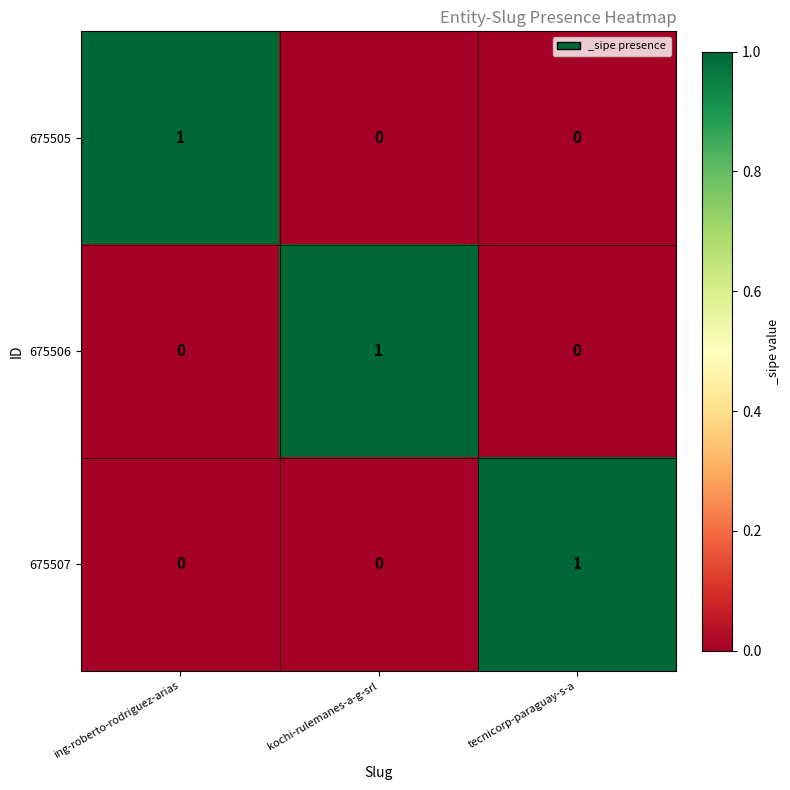

At how many categories does at least one series exceed 0?

3